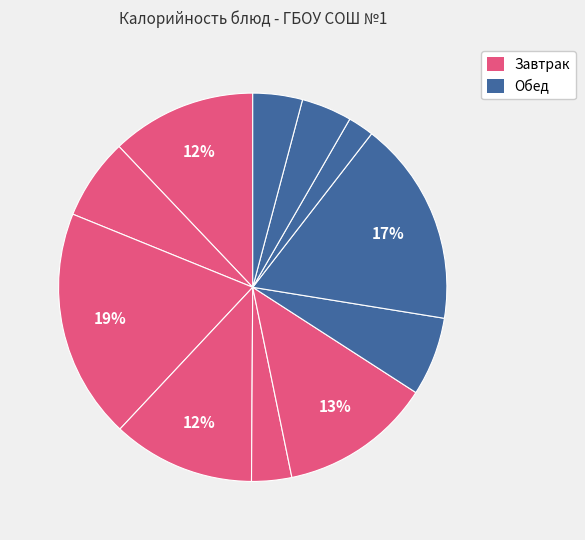

Which slice is the smallest?

чай с сахаром